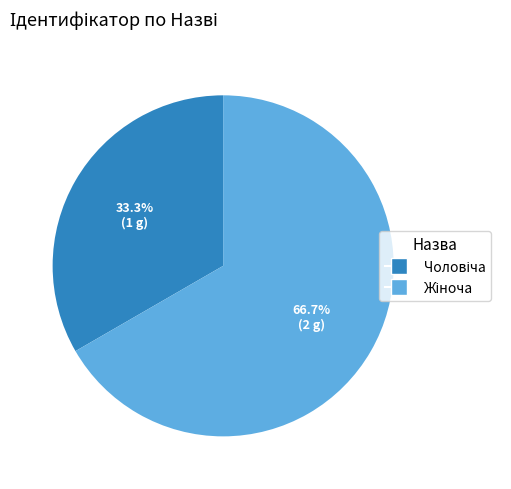

Does any single category account for the majority?

Yes